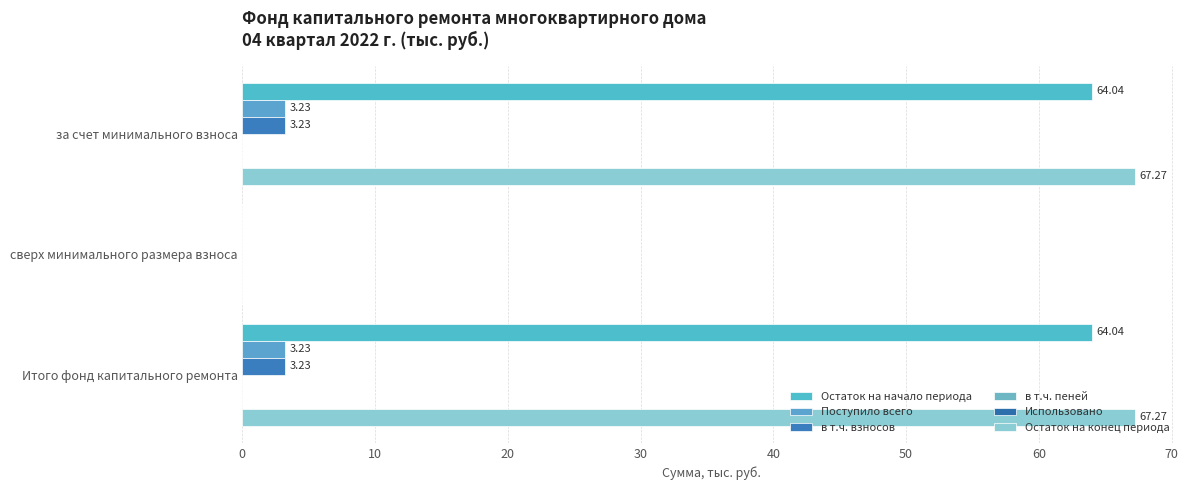

The Остаток на конец периода series shows -40.9 at сверх минимального размера взноса. True or false?

False